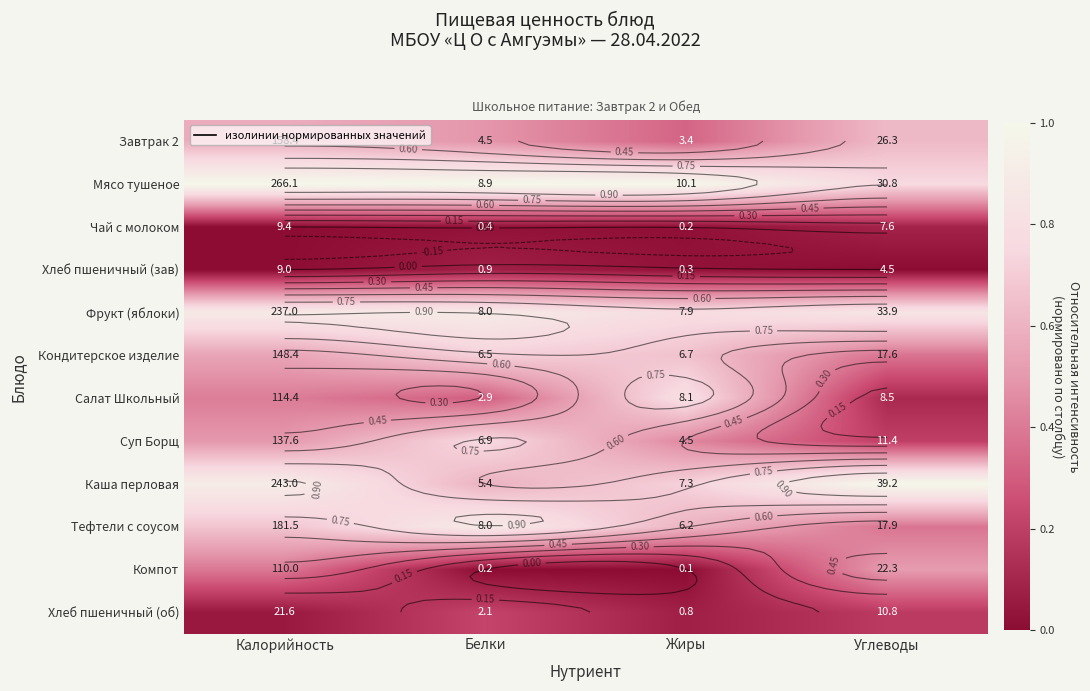

What is the average value of the Салат Школьный series?

0.4